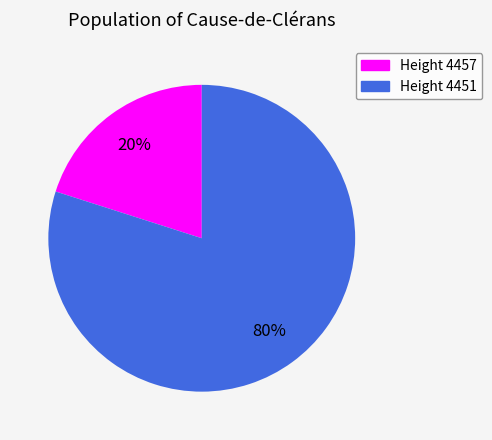

To the nearest percent, what is the average slice percentage?

50%